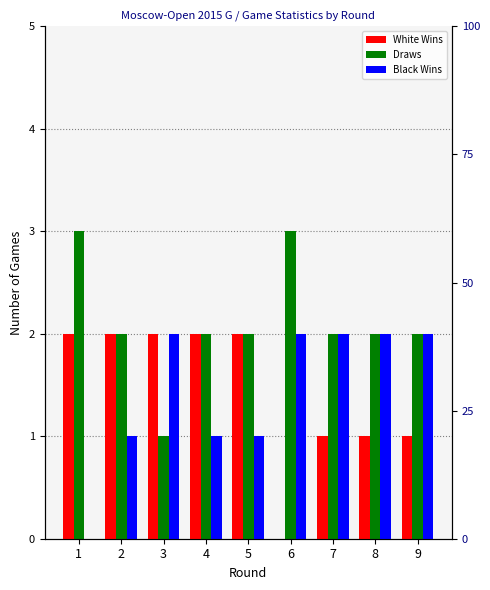

Between 2 and 5, which series saw the biggest shift?

White Wins